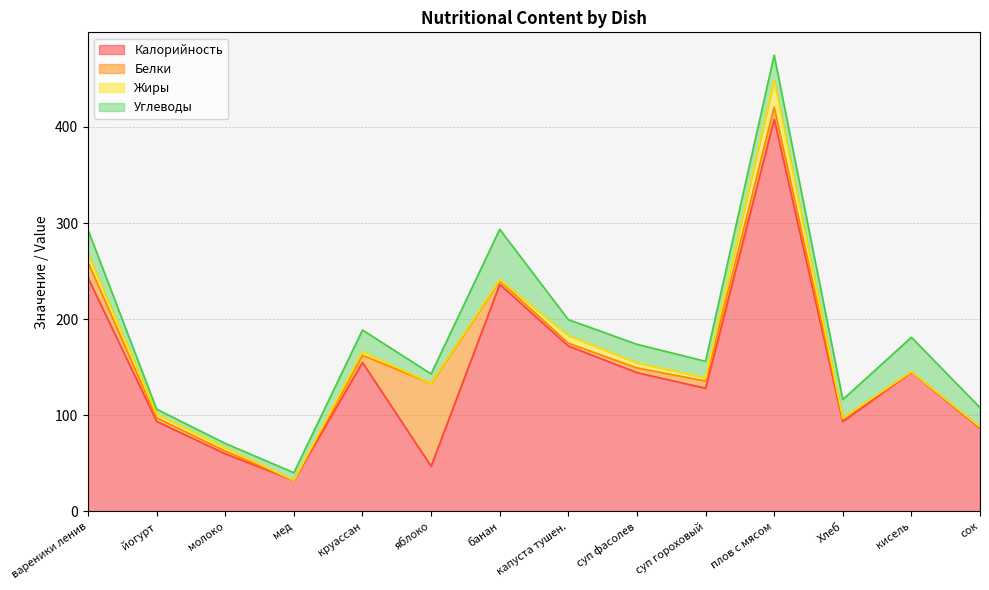

Which series changed the most between суп фасолев and Хлеб?

Калорийность